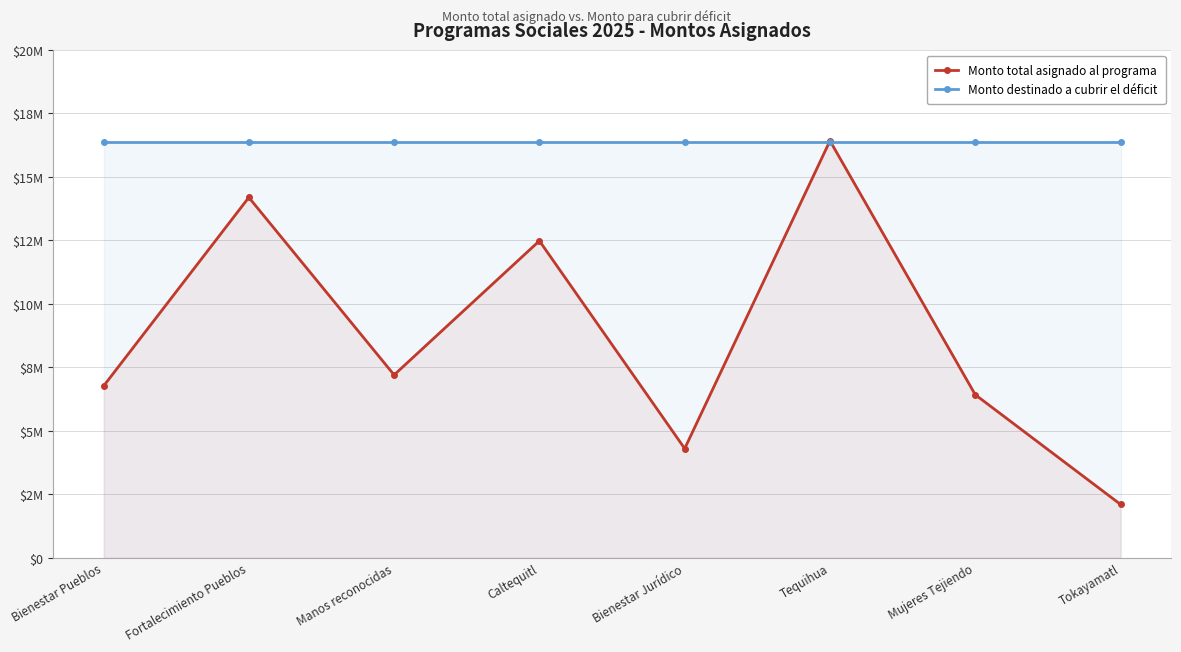

What is the label of the 5th point from the left?

Bienestar Jurídico